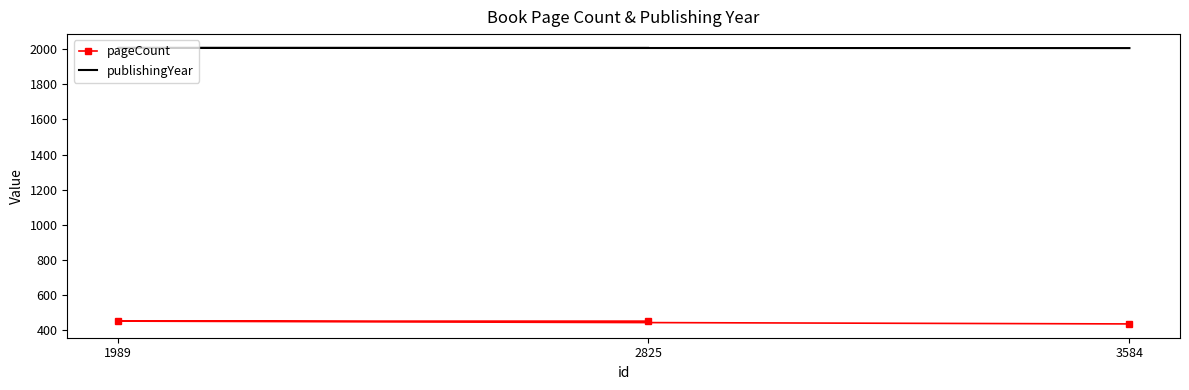

What are all the series names shown in the legend?

pageCount, publishingYear